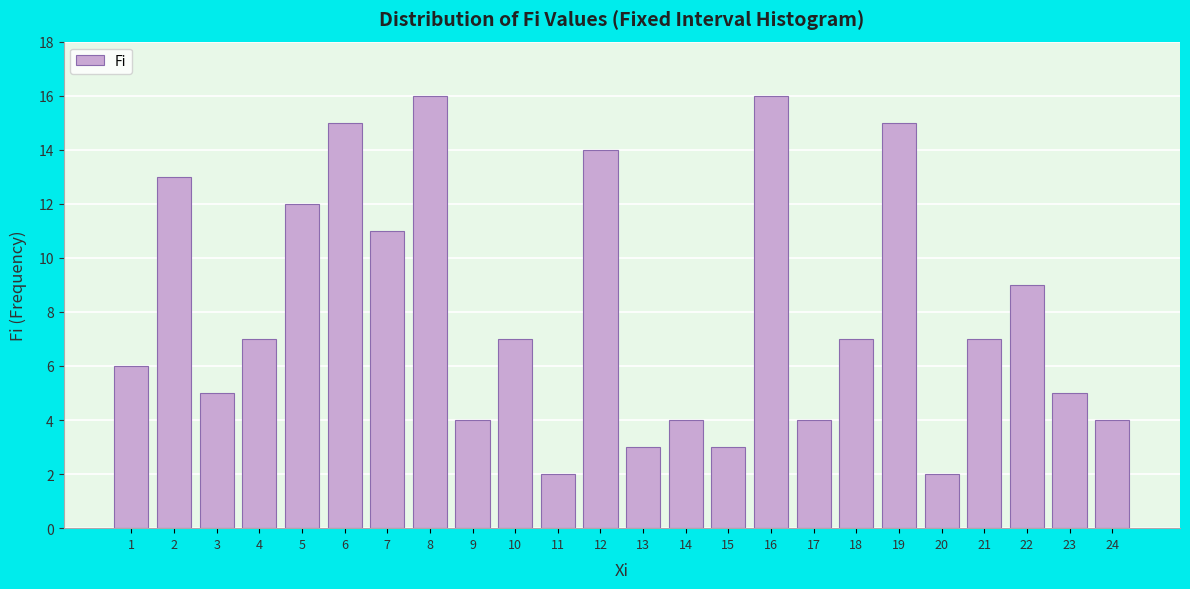

Reading left to right, what are all the values shown in this chart?

1=6	2=13	3=5	4=7	5=12	6=15	7=11	8=16	9=4	10=7	11=2	12=14	13=3	14=4	15=3	16=16	17=4	18=7	19=15	20=2	21=7	22=9	23=5	24=4